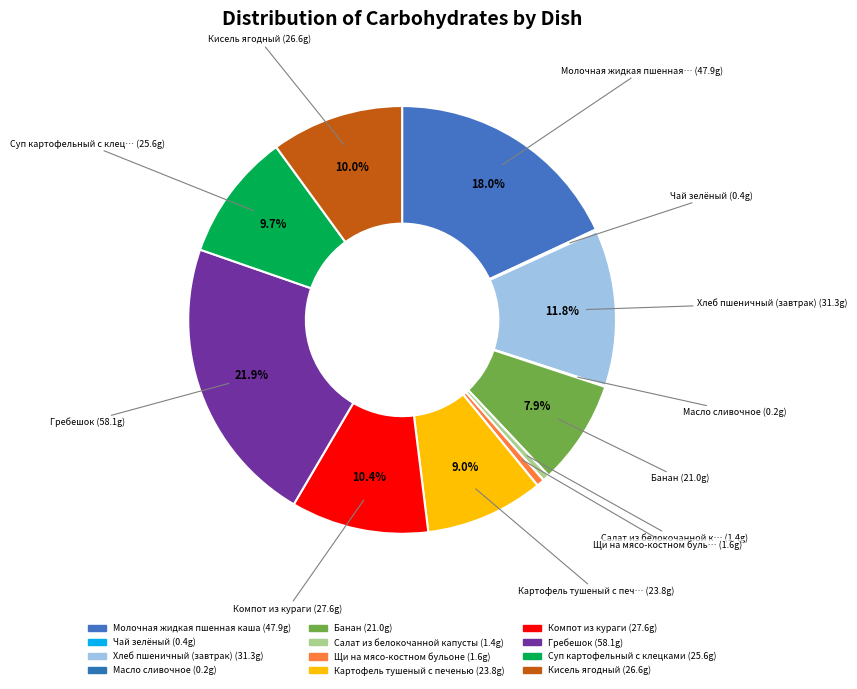

Combined, what portion of the pie is Щи на мясо-костном бульоне and Гребешок?

22.5%